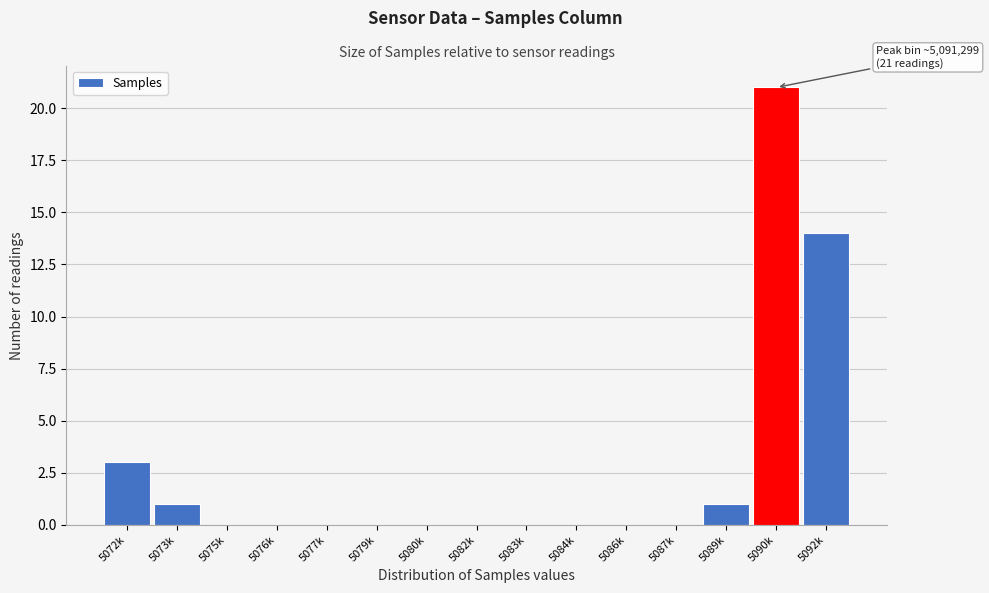

Reading right to left, list all the values displayed in this chart.

5092k=14	5090k=21	5089k=1	5087k=0	5086k=0	5084k=0	5083k=0	5082k=0	5080k=0	5079k=0	5077k=0	5076k=0	5075k=0	5073k=1	5072k=3